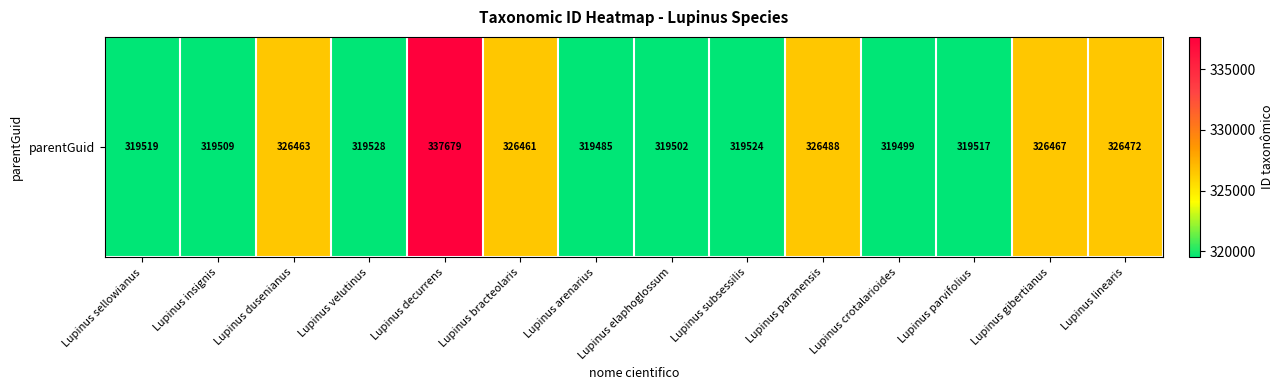

What is the greatest value displayed?

337679